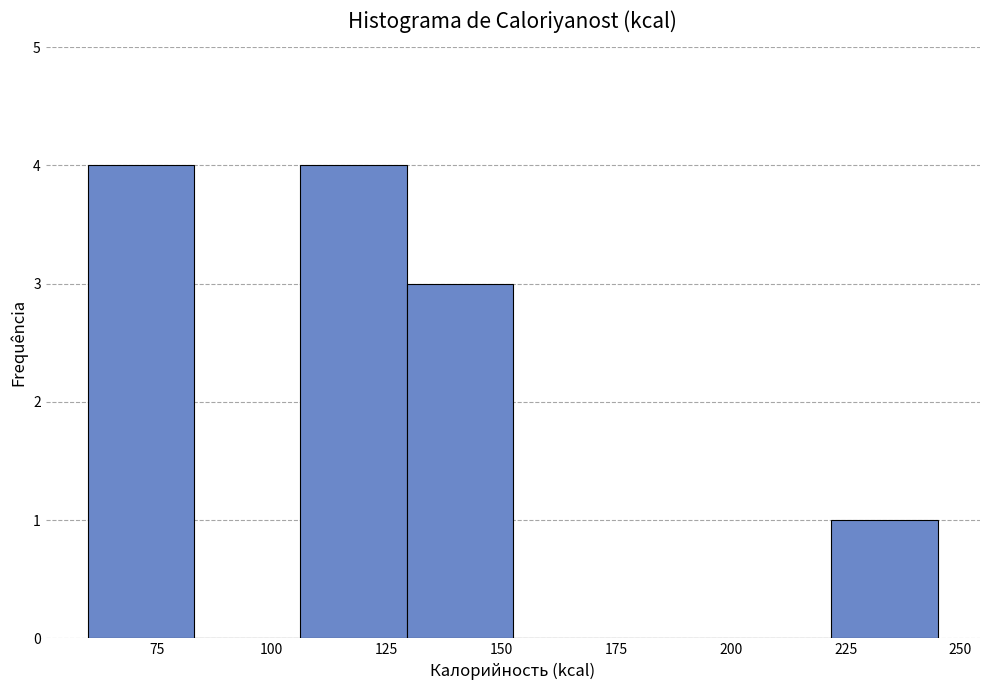

Reading left to right, transcribe this chart: for each bar, give the range it covers on the x-axis and its height. Neither the bar edges nor the heights are printed on the chart, so give them approximately, as read against the axes.

60 to 85: 4
85 to 105: 0
105 to 130: 4
130 to 155: 3
155 to 175: 0
175 to 200: 0
200 to 220: 0
220 to 245: 1